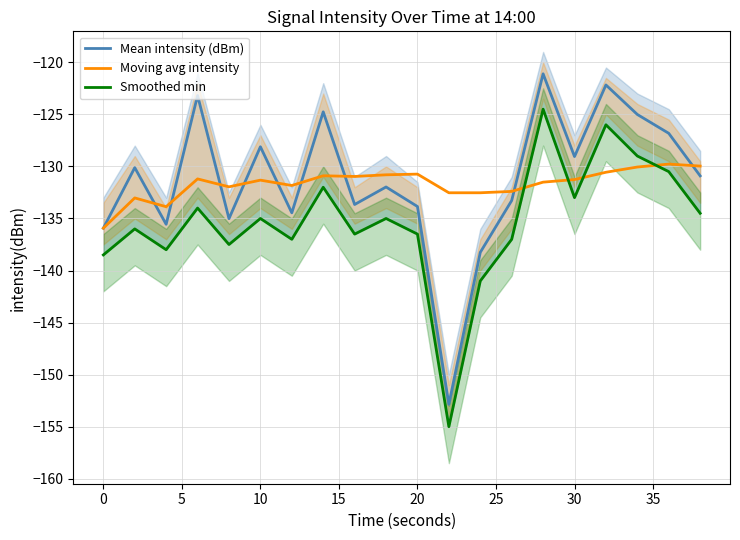

What is the difference between the Mean intensity (dBm) values at 11 and 10?

29.7